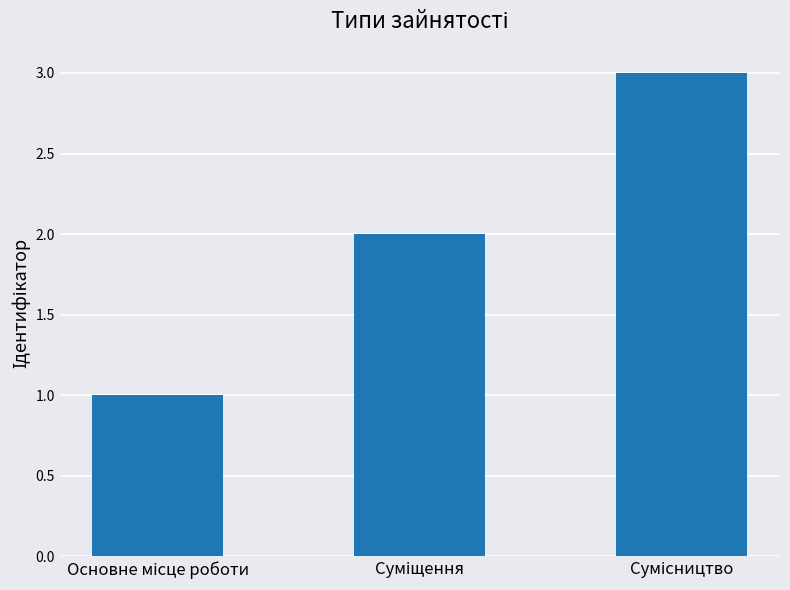

How many data points are less than 2?

1